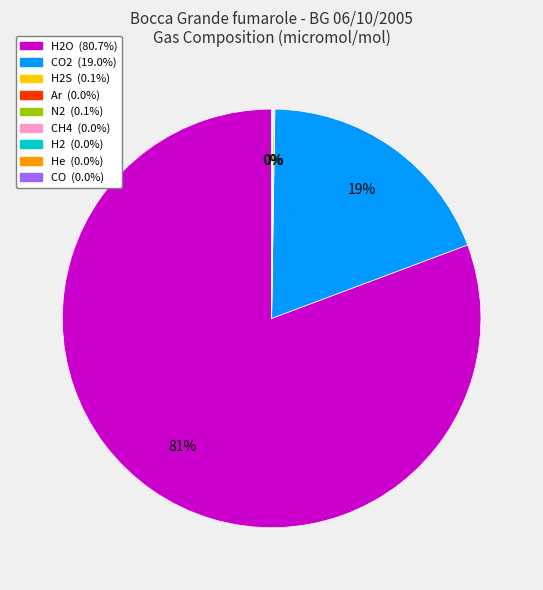

To the nearest percent, what is the average slice percentage?

11%